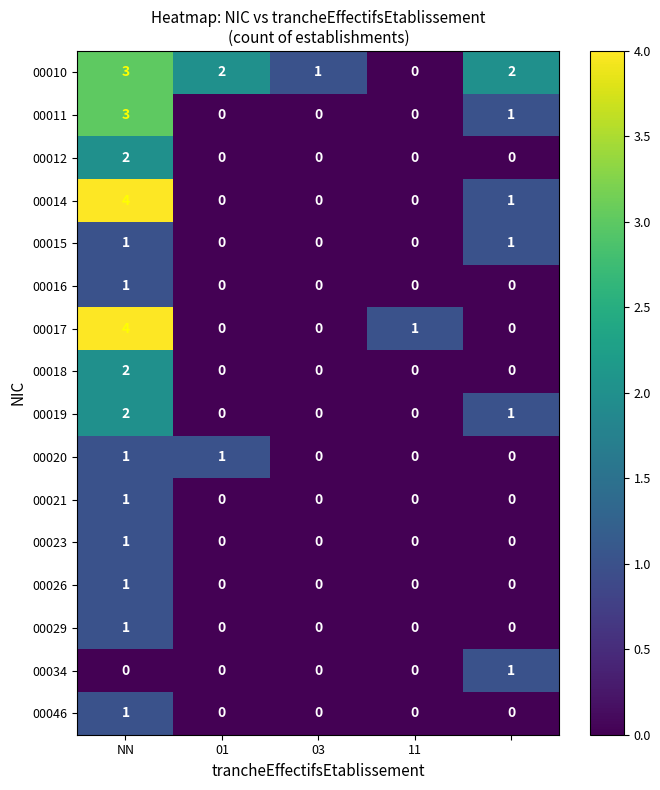

What is the difference between the maximum and second lowest values in the 00014 series?

4